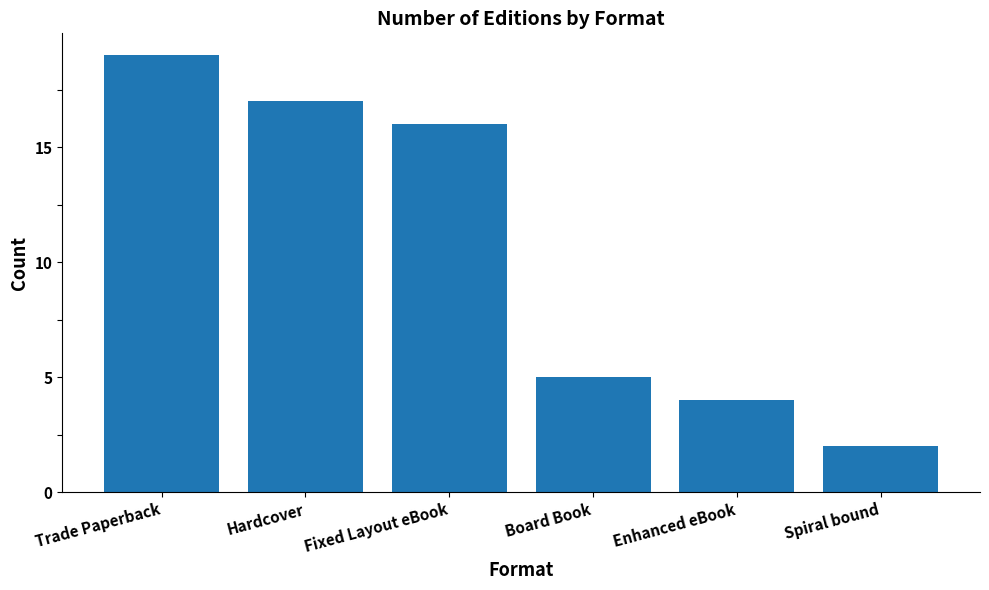

Reading left to right, extract all data points from this chart.

Trade Paperback=19	Hardcover=17	Fixed Layout eBook=16	Board Book=5	Enhanced eBook=4	Spiral bound=2